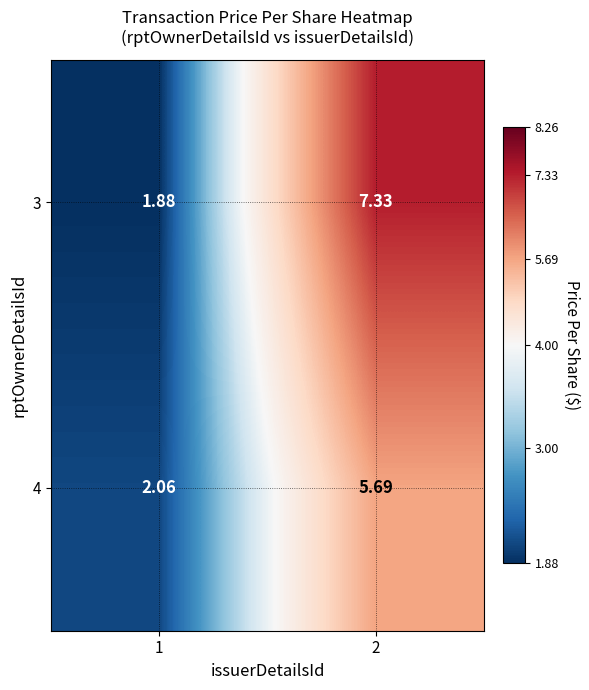

Is the value of 4 at 2 greater than the value of 3 at 1?

Yes